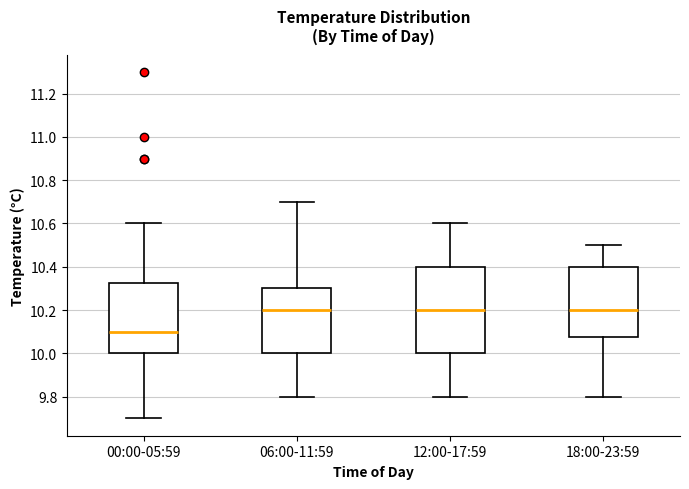

Where does the median line of the box for 12:00-17:59 sit on the y-axis? The values are not printed on the chart, so give them approximately, as read against the axis.

10.20